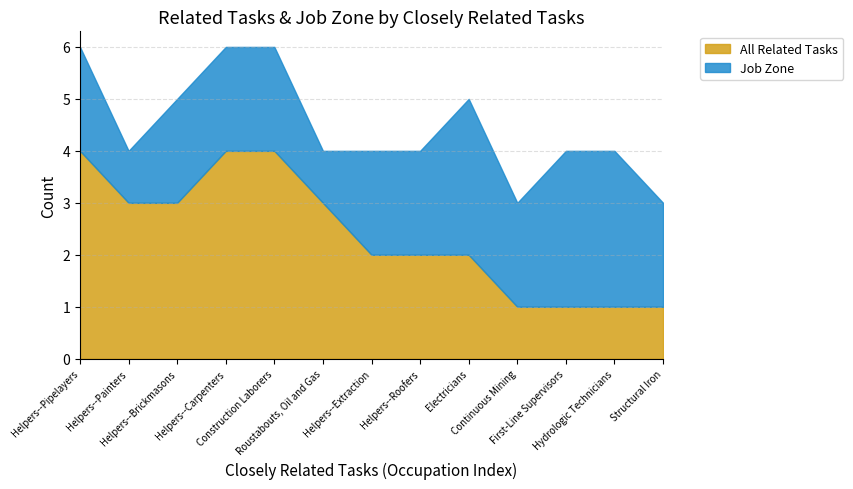

Rank the series by their average value, from highest to lowest.

All Related Tasks, Job Zone